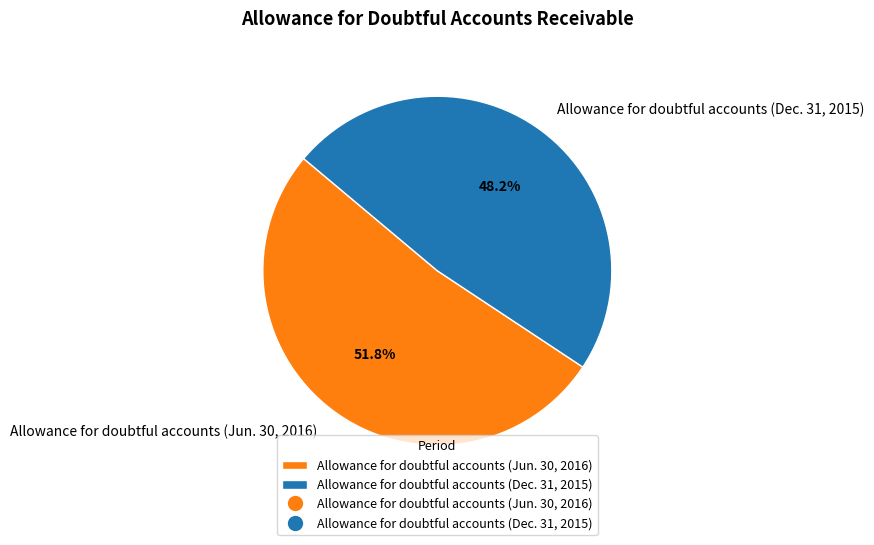

Approximately how many times larger is the value at Allowance for doubtful accounts (Dec. 31, 2015) compared to Allowance for doubtful accounts (Jun. 30, 2016)?

0.9